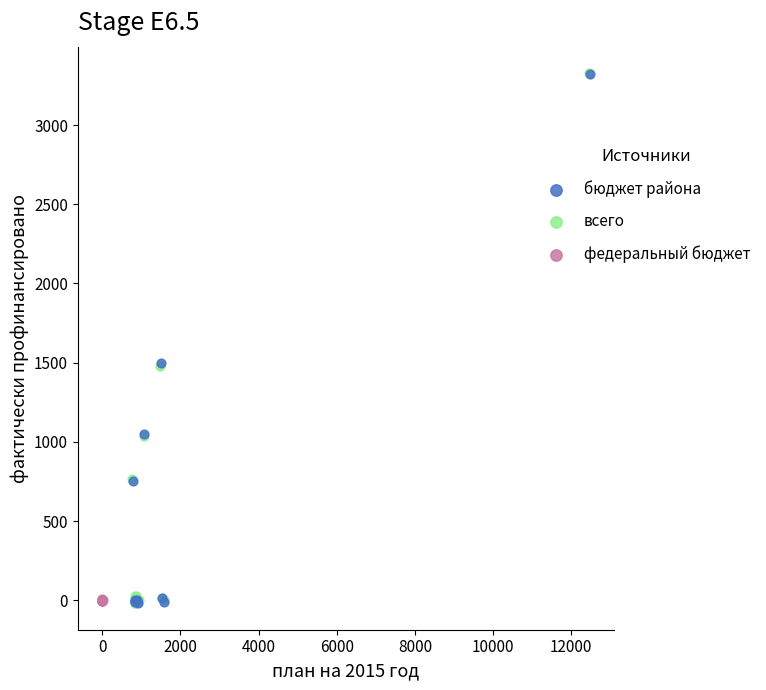

Which series has the largest Y range (max minus min)?

всего